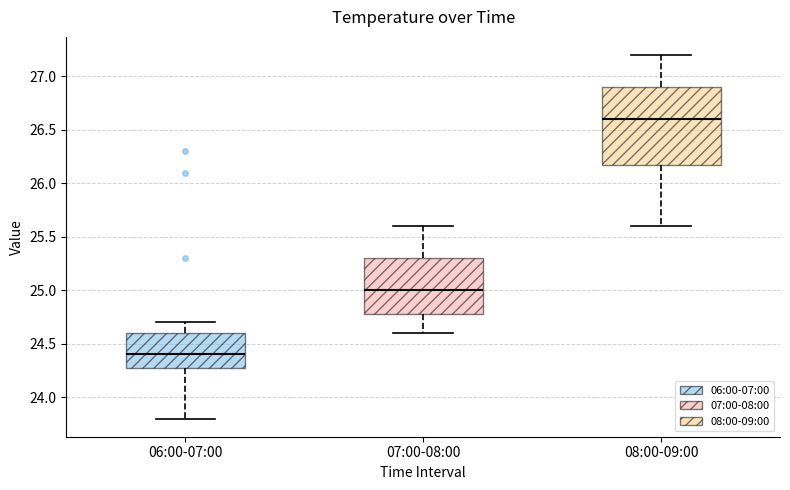

Reading left to right, transcribe this box plot: for each box, give where its median line is, the range the box spans, and where its two whiskers end, as read against the y-axis. The values are not printed on the chart, so give them approximately, as read against the axis.

06:00-07:00: median 24.4, box 24.3 to 24.6, whiskers 23.8 to 24.7
07:00-08:00: median 25.0, box 24.8 to 25.3, whiskers 24.6 to 25.6
08:00-09:00: median 26.6, box 26.2 to 26.9, whiskers 25.6 to 27.2